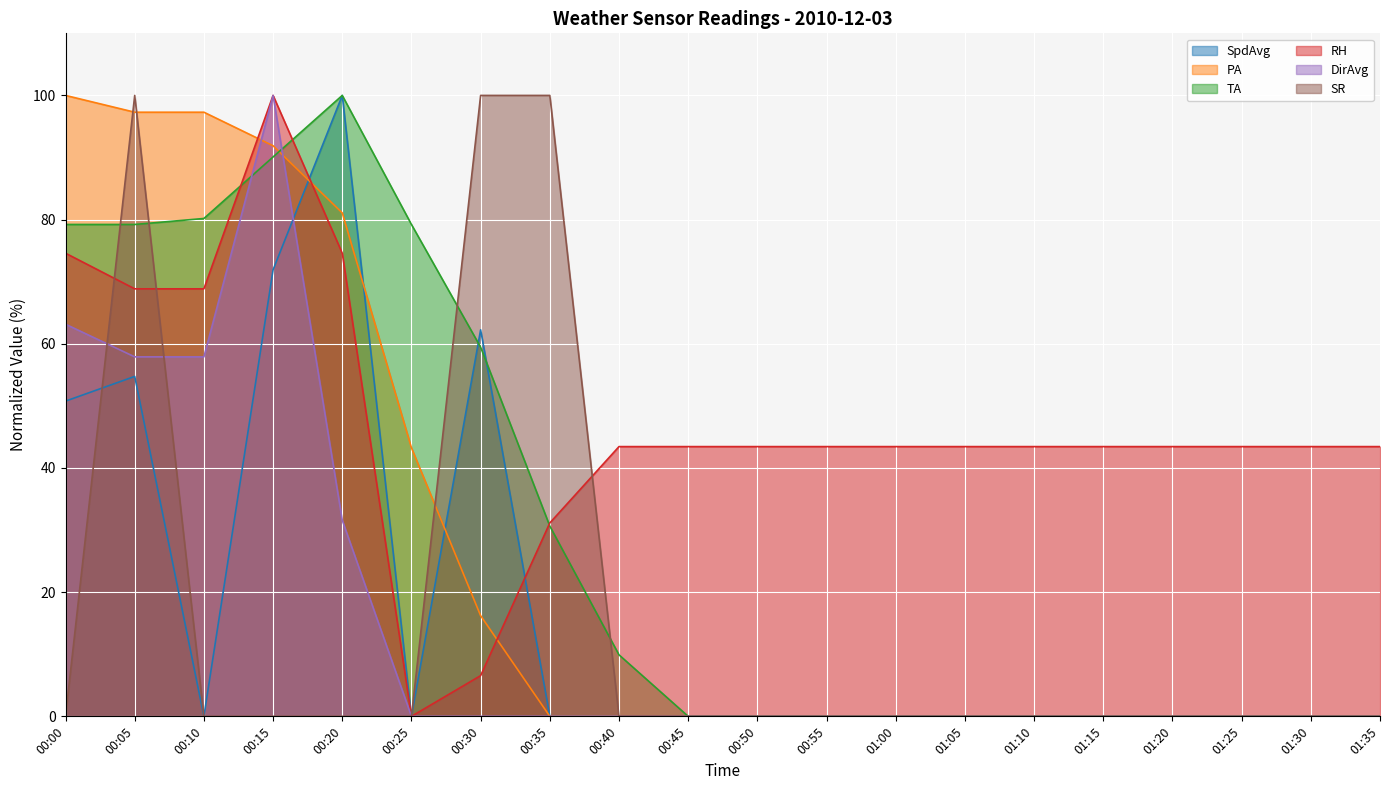

Reading left to right, what are all the values shown in this chart?

SpdAvg: 50.8	54.7	0.0	71.9	100.0	0.0	62.3	0.0	0.0	0.0	0.0	0.0	0.0	0.0	0.0	0.0	0.0	0.0	0.0	0.0
PA: 100.0	97.3	97.3	91.9	81.1	43.2	16.2	0.0	0.0	0.0	0.0	0.0	0.0	0.0	0.0	0.0	0.0	0.0	0.0	0.0
TA: 79.2	79.2	80.2	90.1	100.0	79.2	59.5	30.6	9.9	0.0	0.0	0.0	0.0	0.0	0.0	0.0	0.0	0.0	0.0	0.0
RH: 74.6	68.9	68.9	100.0	74.6	0.0	6.6	31.1	43.4	43.4	43.4	43.4	43.4	43.4	43.4	43.4	43.4	43.4	43.4	43.4
DirAvg: 63.2	57.9	57.9	100.0	31.6	0.0	0.0	0.0	0.0	0.0	0.0	0.0	0.0	0.0	0.0	0.0	0.0	0.0	0.0	0.0
SR: 0.0	100.0	0.0	0.0	0.0	0.0	100.0	100.0	0.0	0.0	0.0	0.0	0.0	0.0	0.0	0.0	0.0	0.0	0.0	0.0